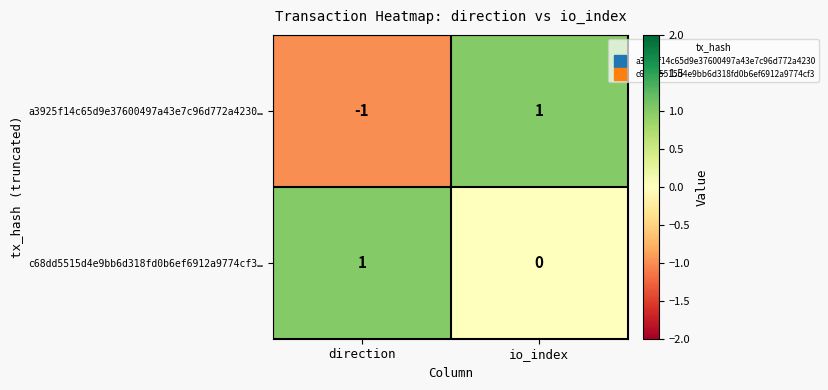

True or false: a3925f14c65d9e37600497a43e7c96d772a4230… has a value of -1 at direction.

True